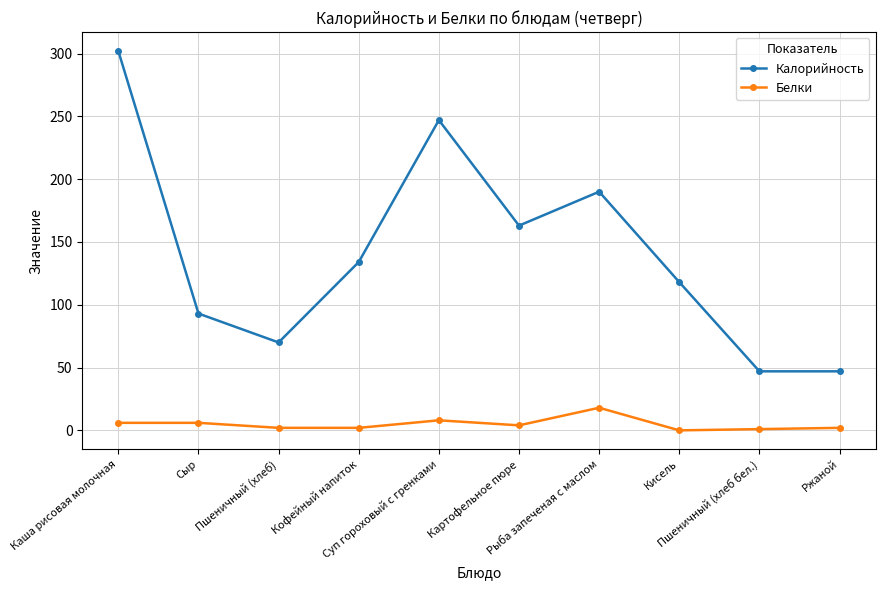

True or false: Калорийность and Белки intersect in this chart.

False